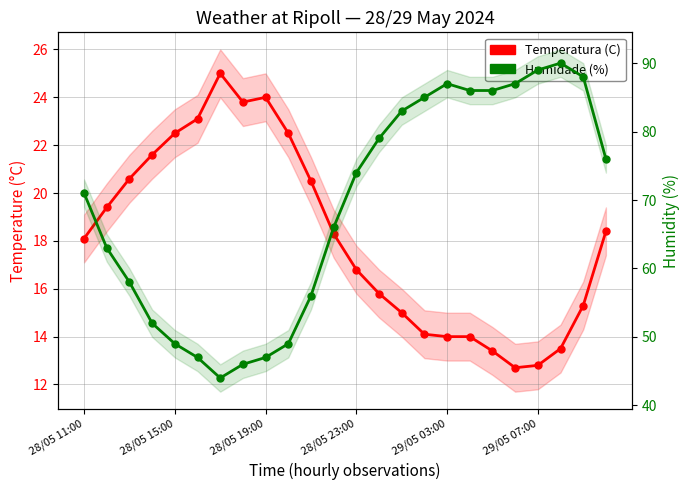

Is it true that Temperatura (C) equals 22.9 at 15?

False